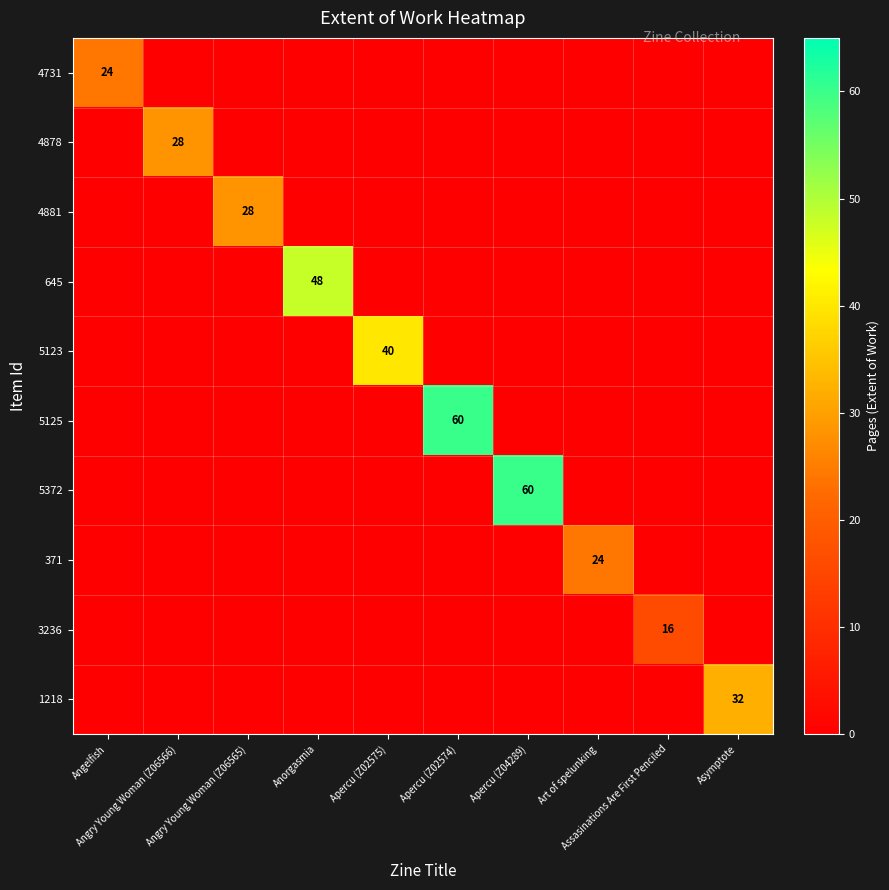

Which series has the largest total across all categories?

5125